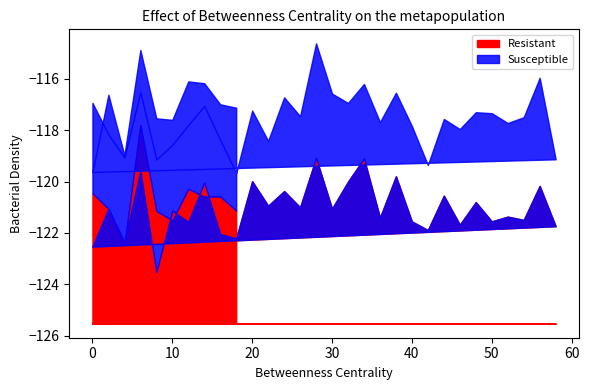

At which category does the chart reach its minimum across all series?

8